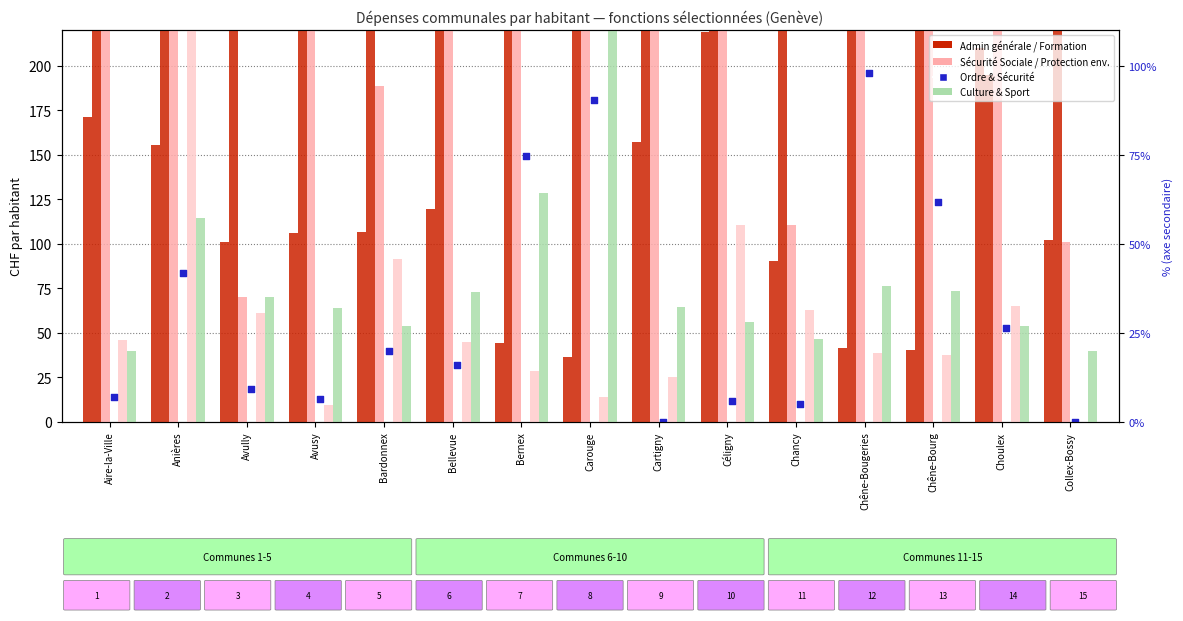

Which series has the largest total across all categories?

Formation